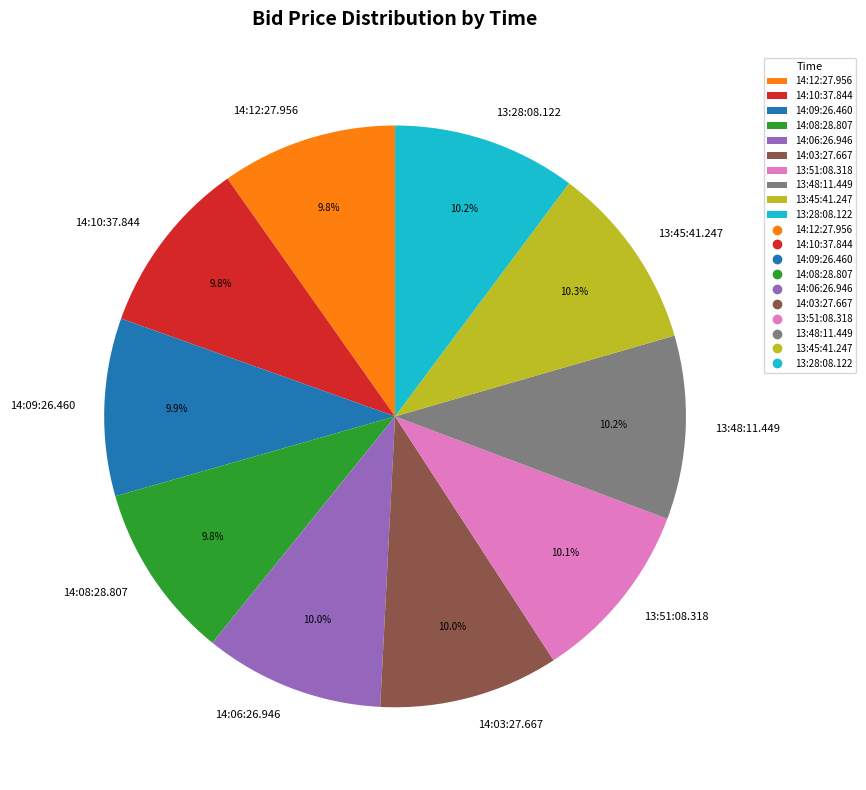

The 13:45:41.247 slice represents 22% of the pie. True or false?

False